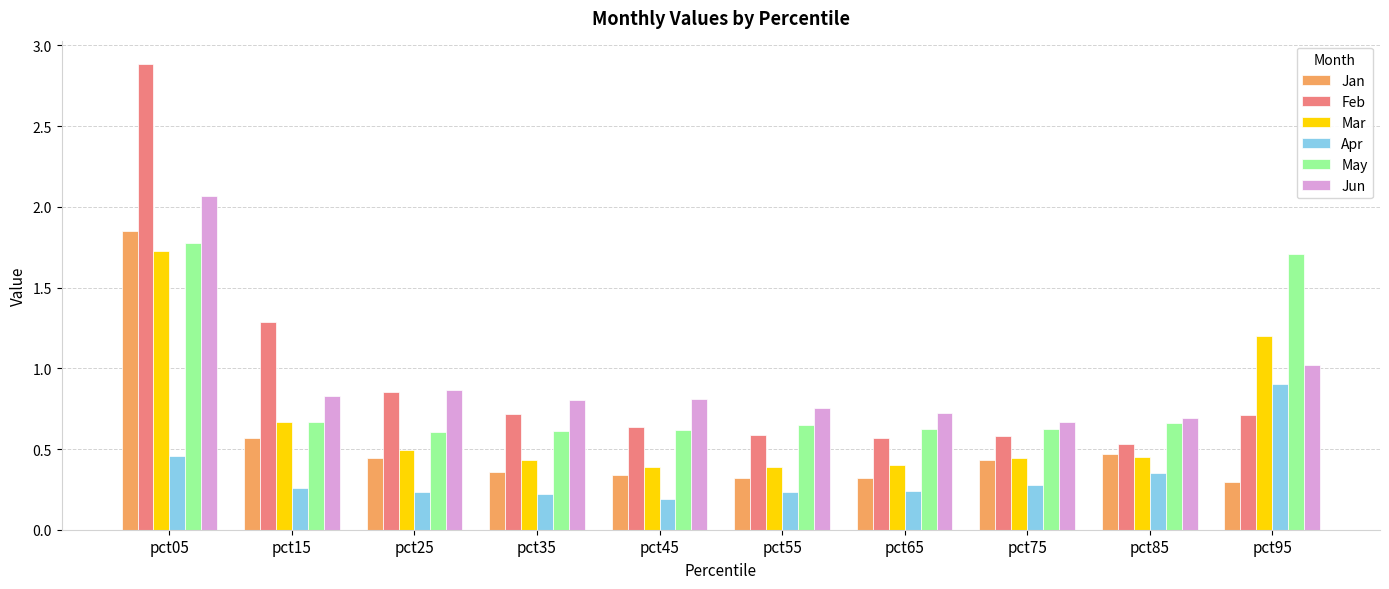

At which category is the sum across all series the highest?

pct05